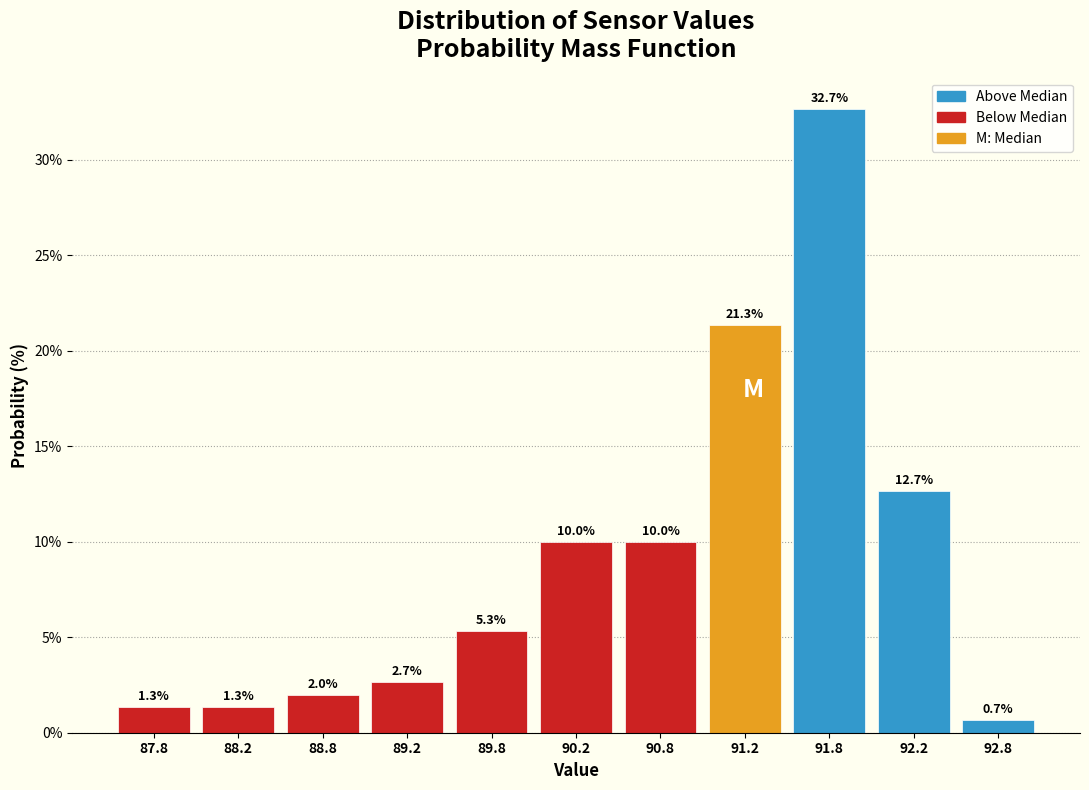

Reading left to right, list every bar in this chart as the range it spans on the x-axis followed by its height.

87.5 to 88.0: 1.3
88.0 to 88.5: 1.3
88.5 to 89.0: 2.0
89.0 to 89.5: 2.7
89.5 to 90.0: 5.3
90.0 to 90.5: 10.0
90.5 to 91.0: 10.0
91.0 to 91.5: 21.3
91.5 to 92.0: 32.7
92.0 to 92.5: 12.7
92.5 to 93.0: 0.7